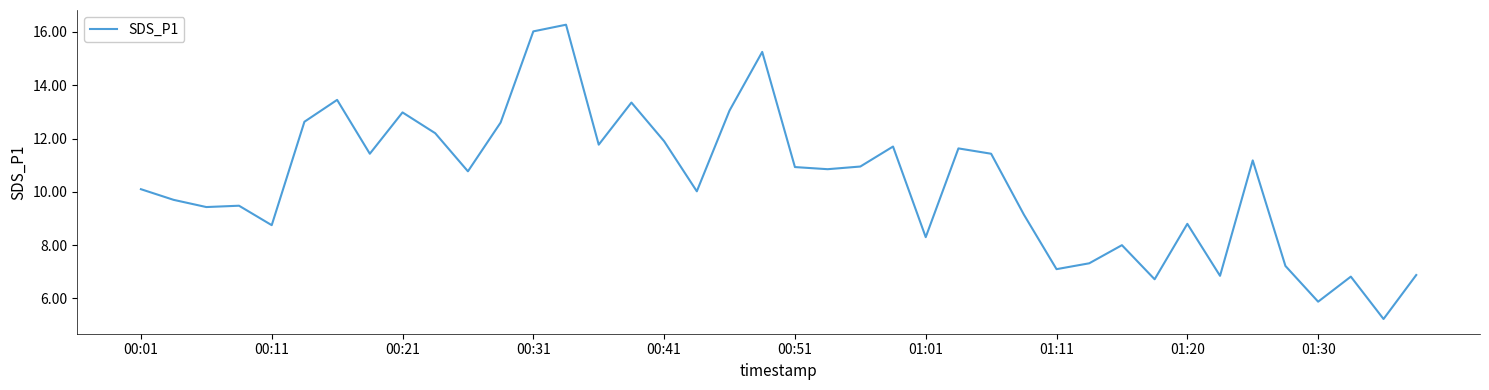

What is the maximum value shown in the chart?

16.3